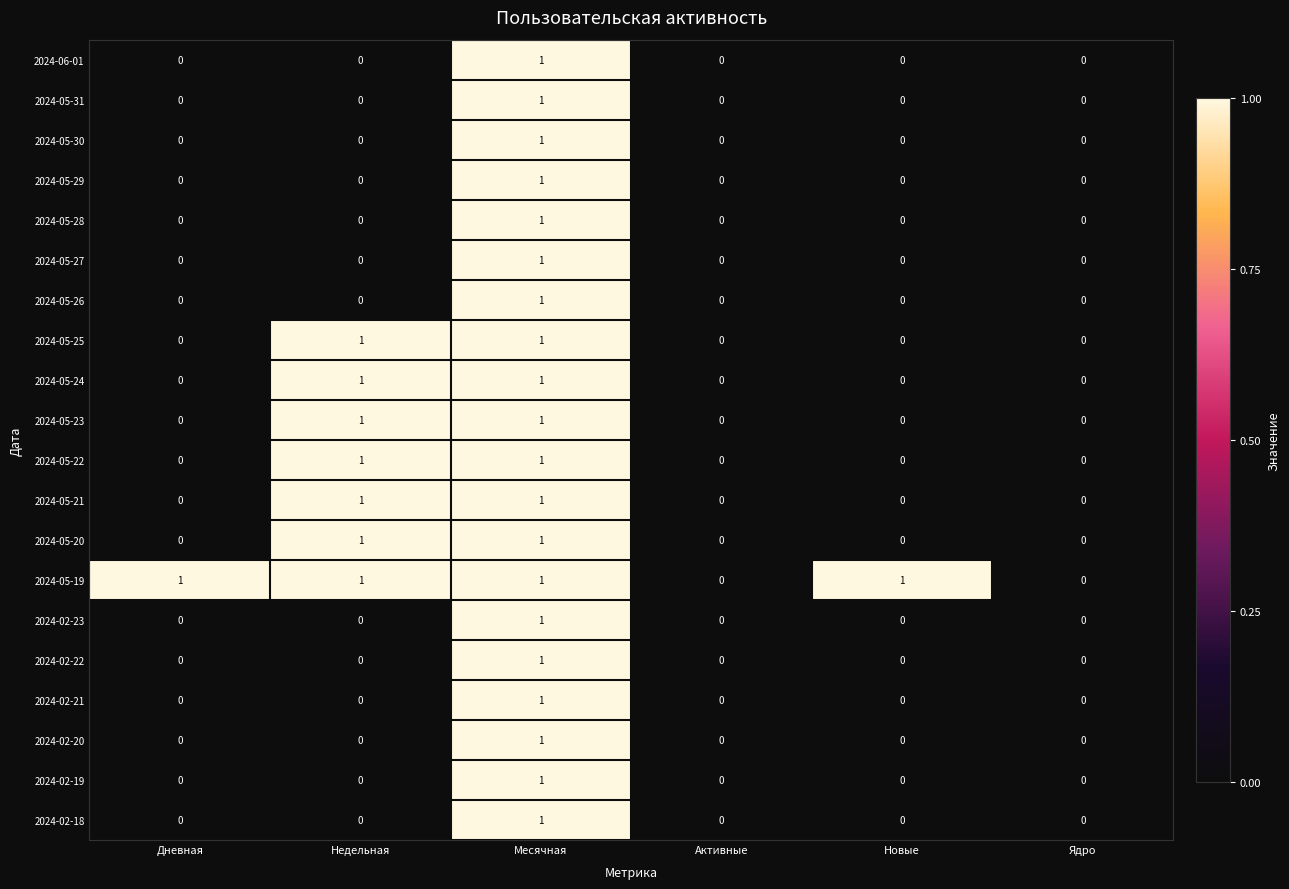

Is it true that 2024-06-01 equals 1 at Новые?

False